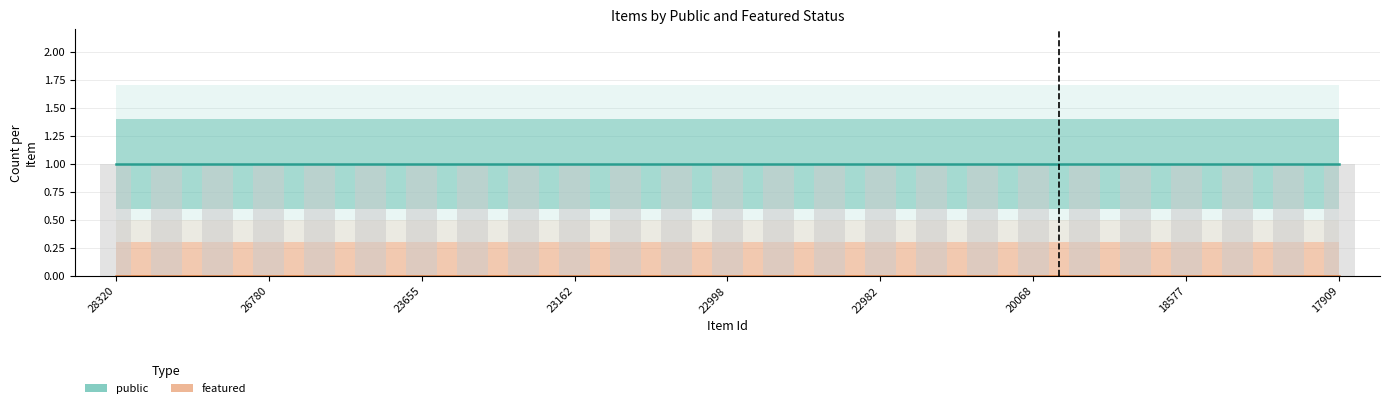

What is the greatest value displayed?

1